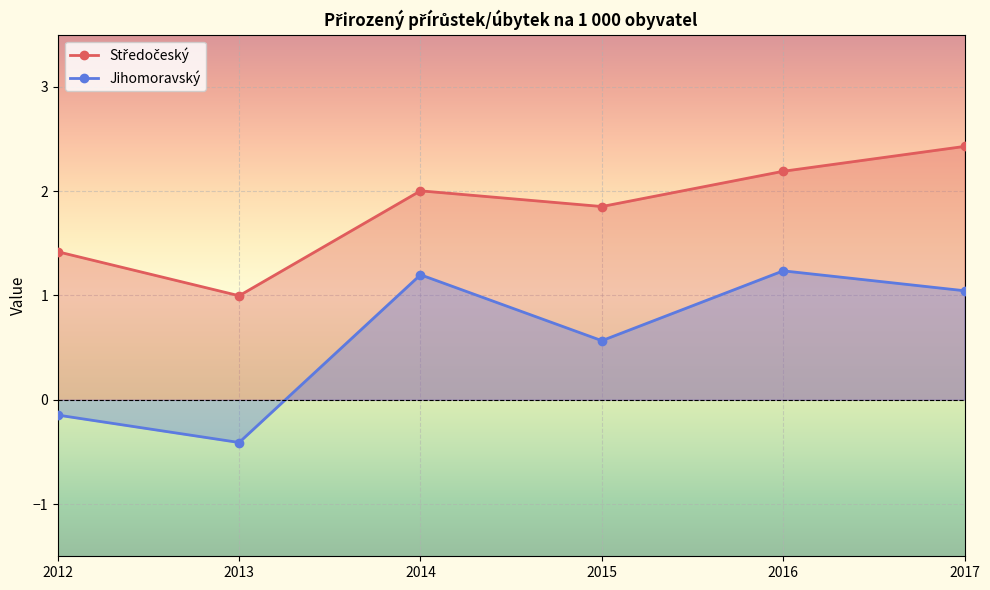

Which category has the lowest value across all series?

2013